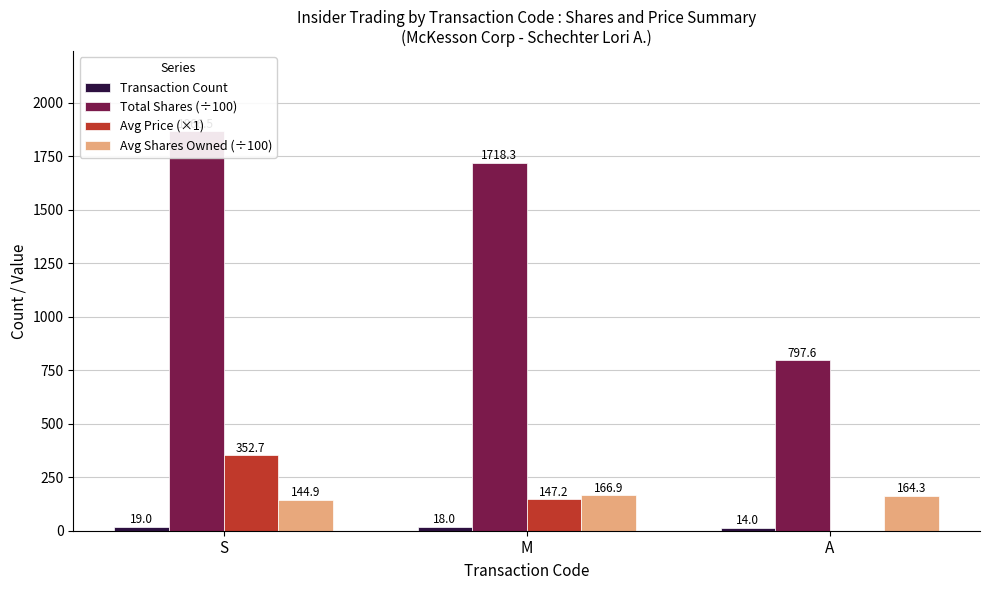

What position from the right is M?

2